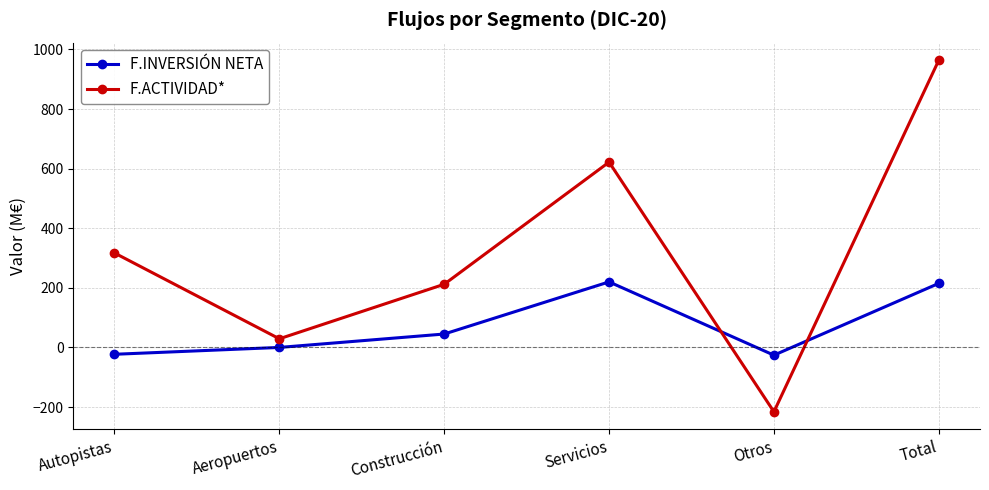

What is the maximum value for F.INVERSIÓN NETA?

220